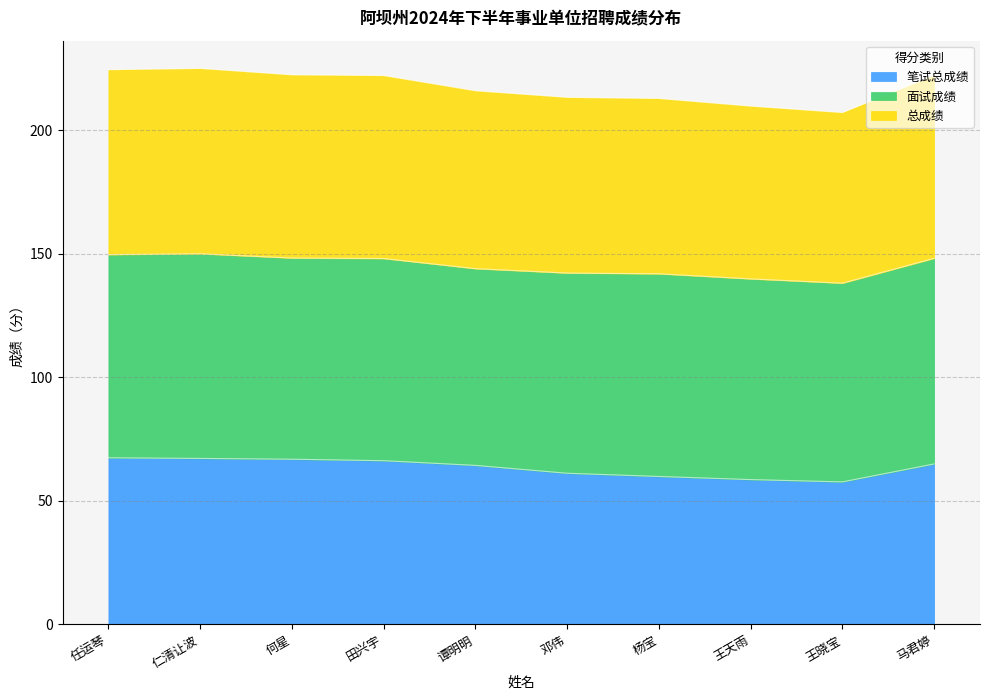

Between 田兴宇 and 仁清让波, which is larger?

仁清让波